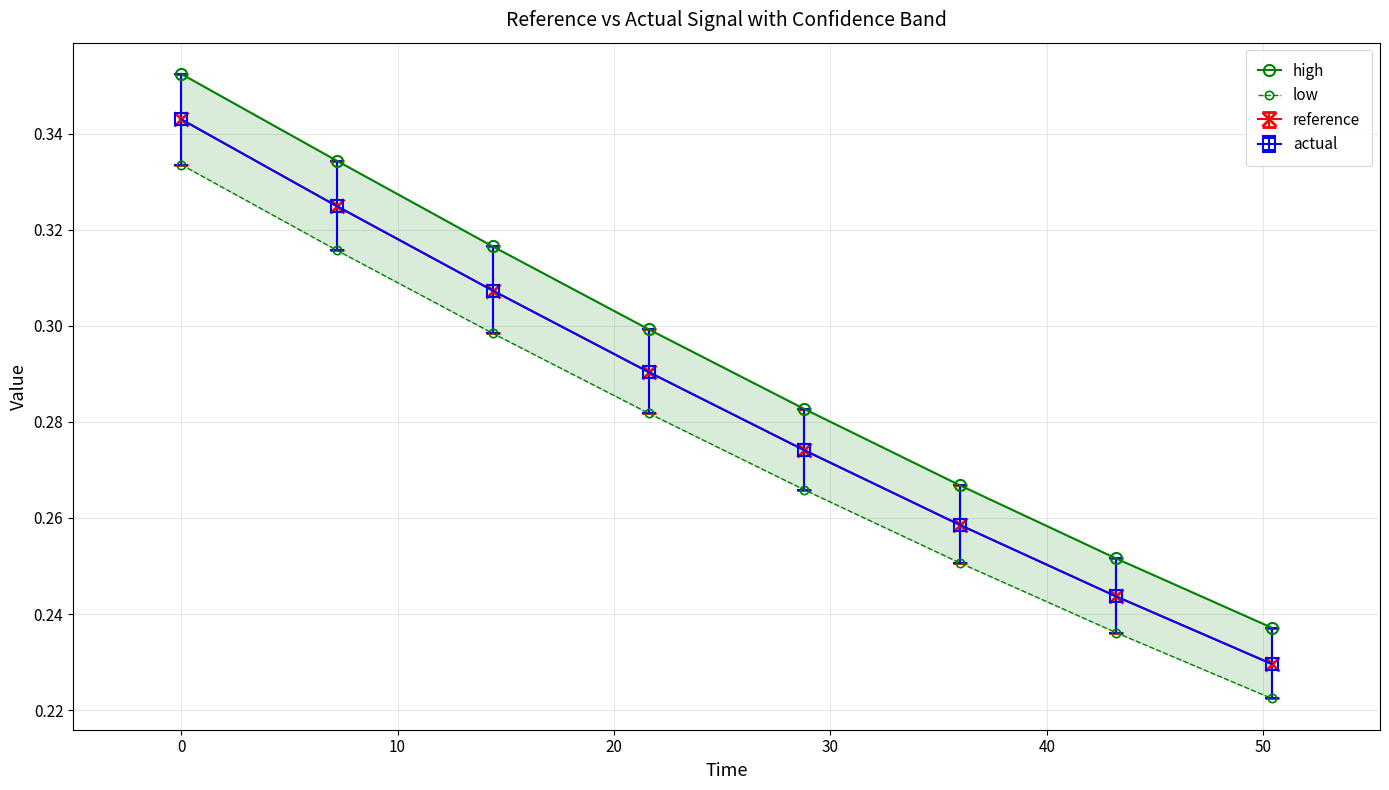

How many lines are shown in the chart?

2